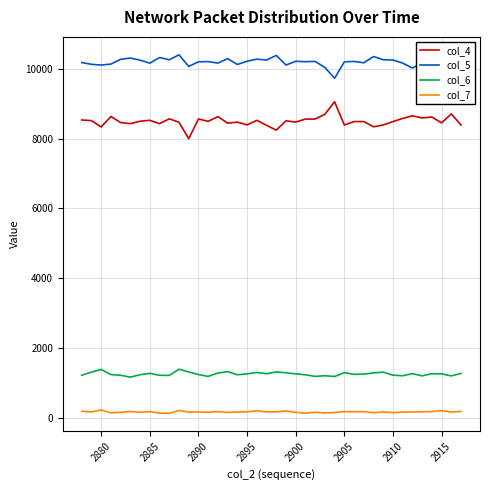

Which series has the largest total across all categories?

col_5